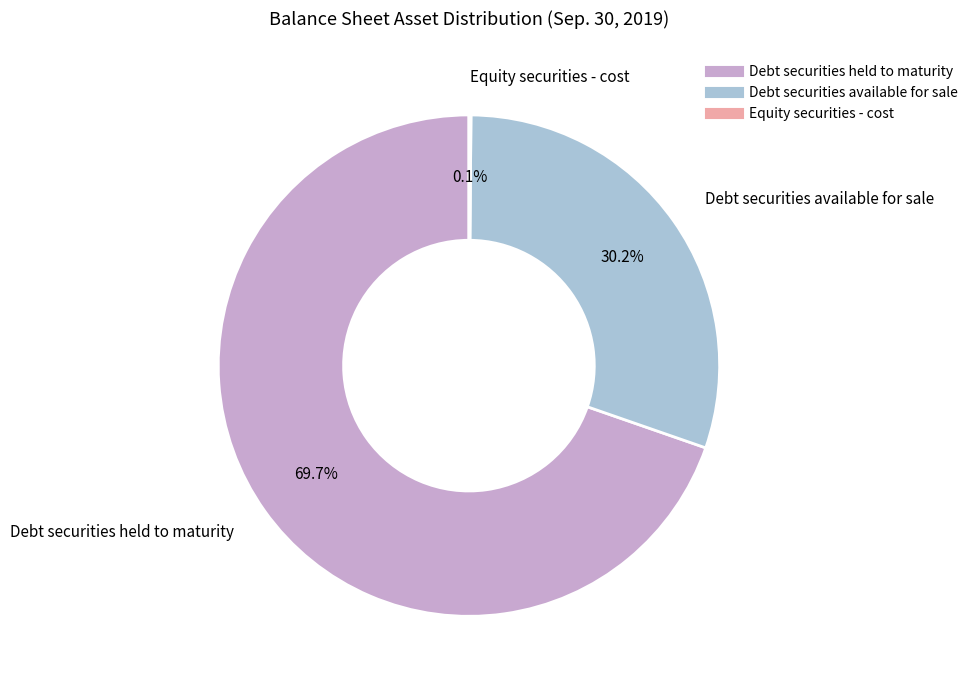

Is Debt securities held to maturity the majority of the pie?

Yes